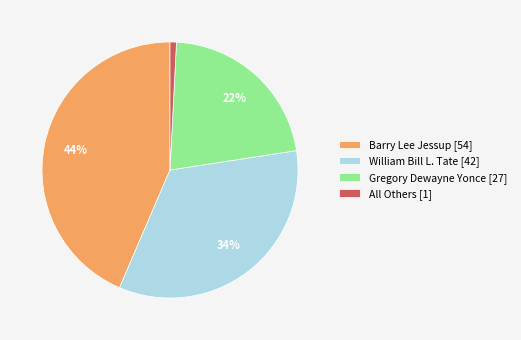

How many slices are in this pie chart?

4